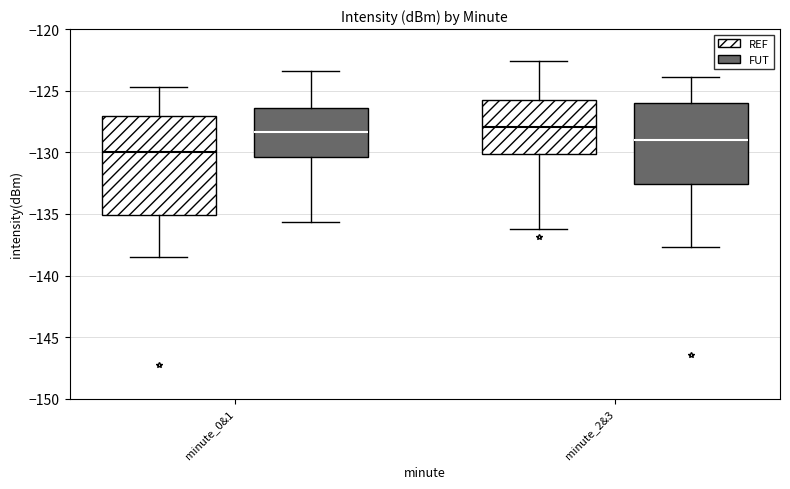

Which box's median line is the lowest?

minute_0&1 (REF)